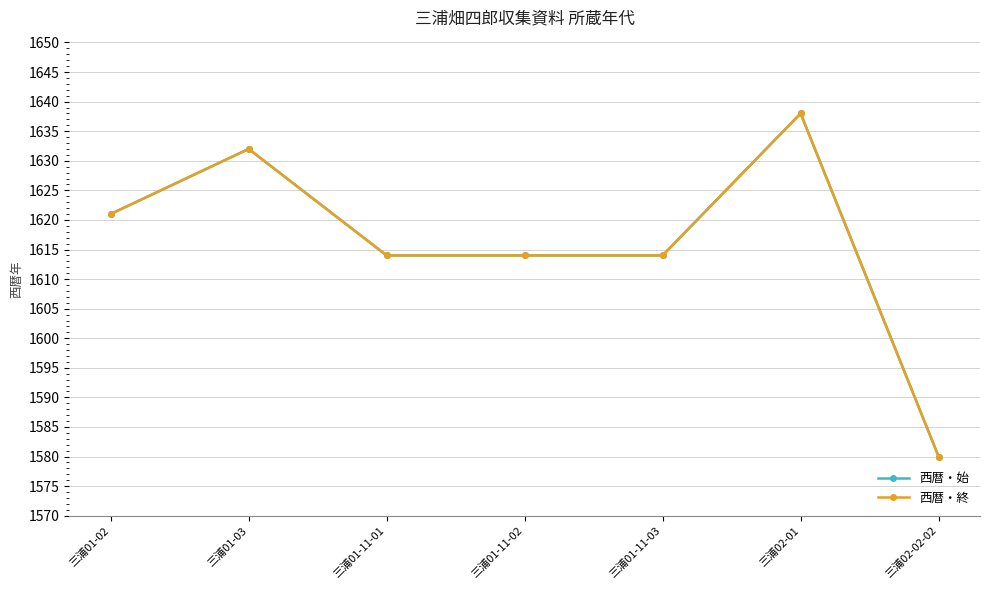

Does the chart have visible grid lines?

Yes